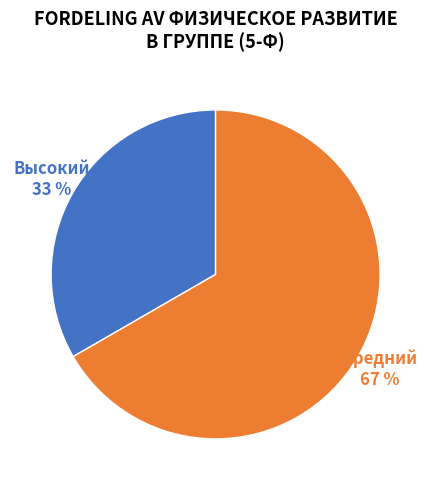

Count the number of slices in the pie.

2